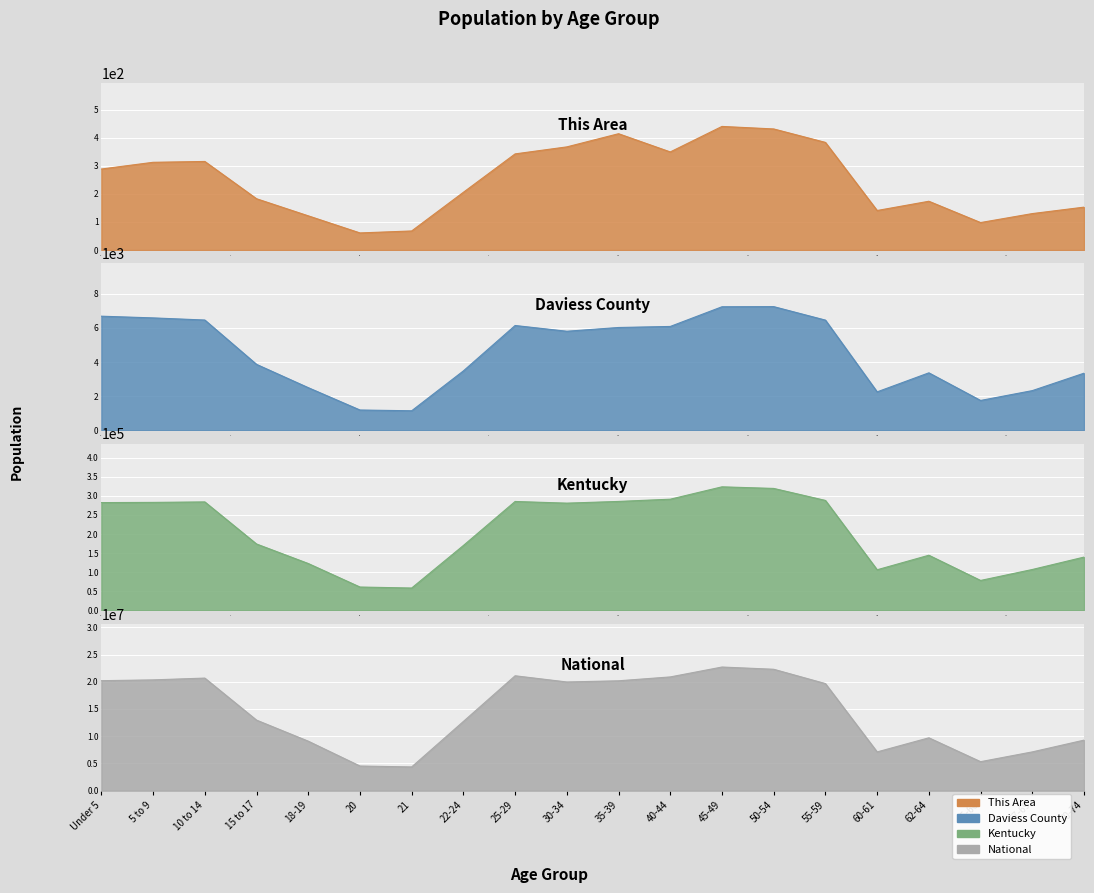

At which label does Kentucky first exceed 280920?

Under 5